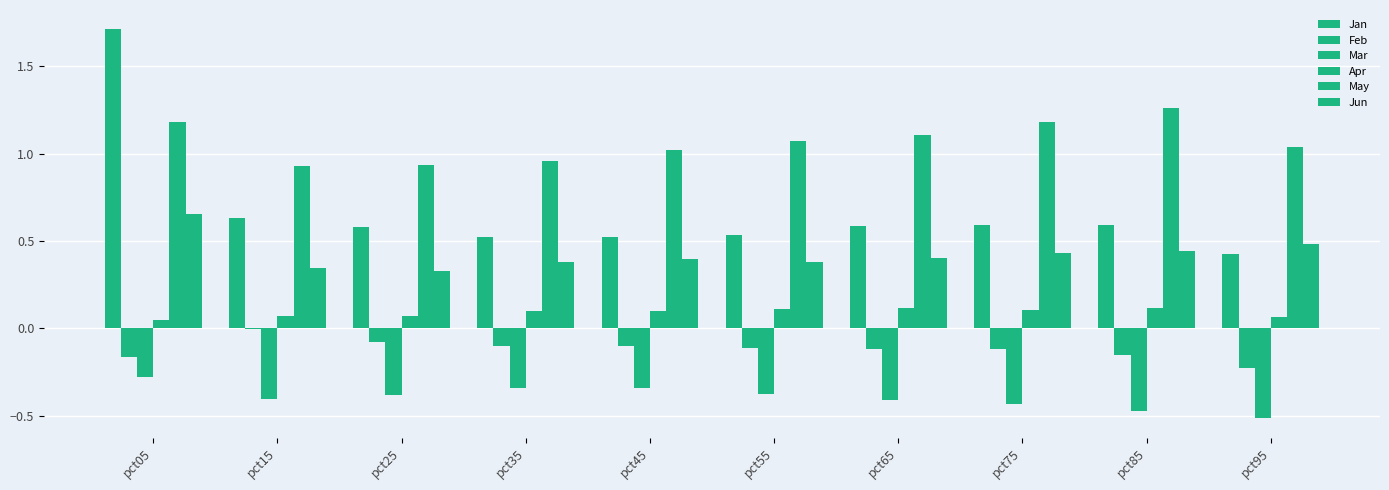

Rank the series at pct25 from highest to lowest value.

May, Jan, Jun, Apr, Feb, Mar